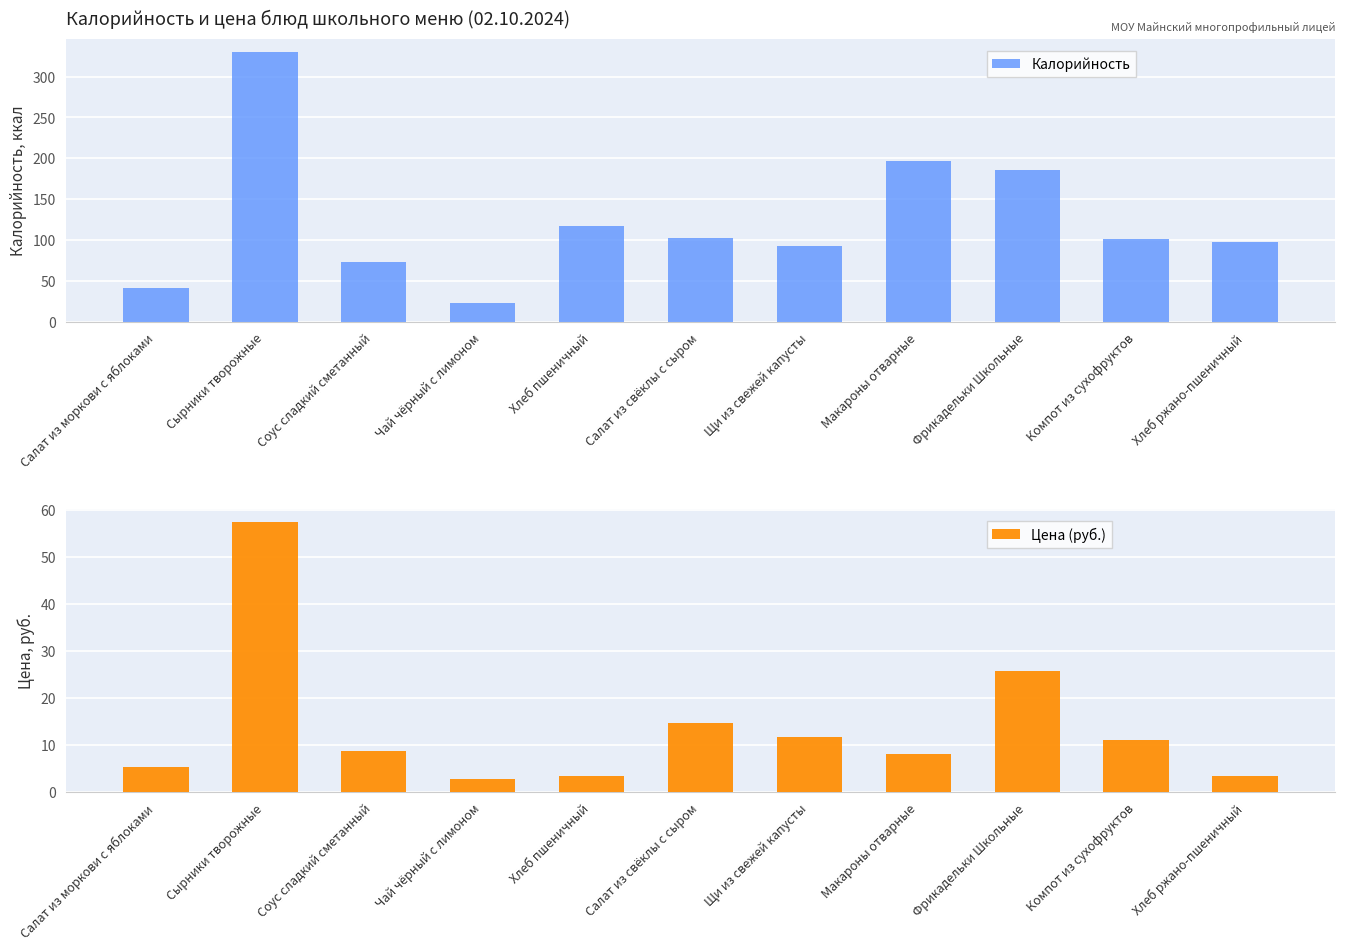

What is the greatest value displayed?

329.9